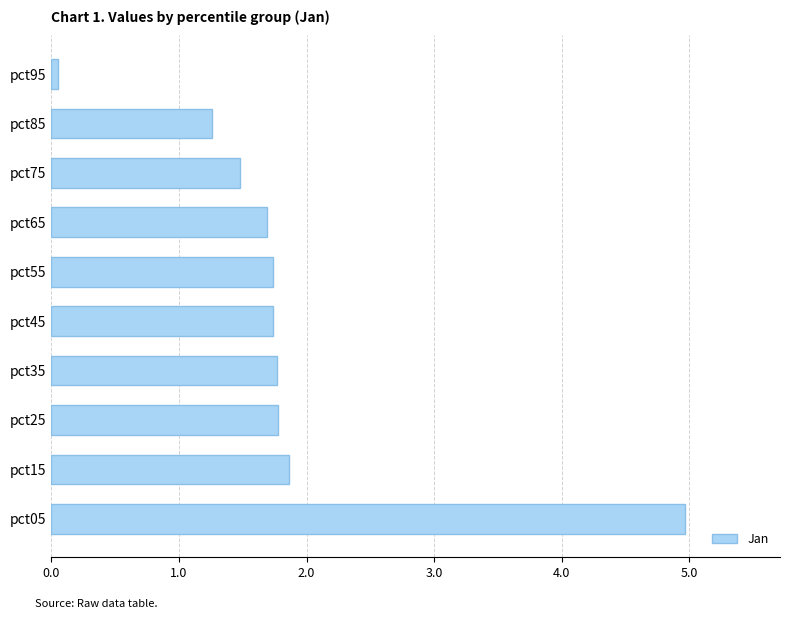

The chart shows a value of 1.7 at pct85. True or false?

False